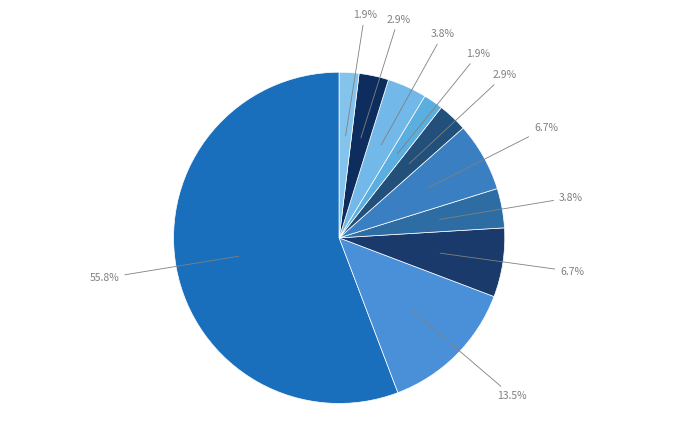

How many slices are in this pie chart?

10